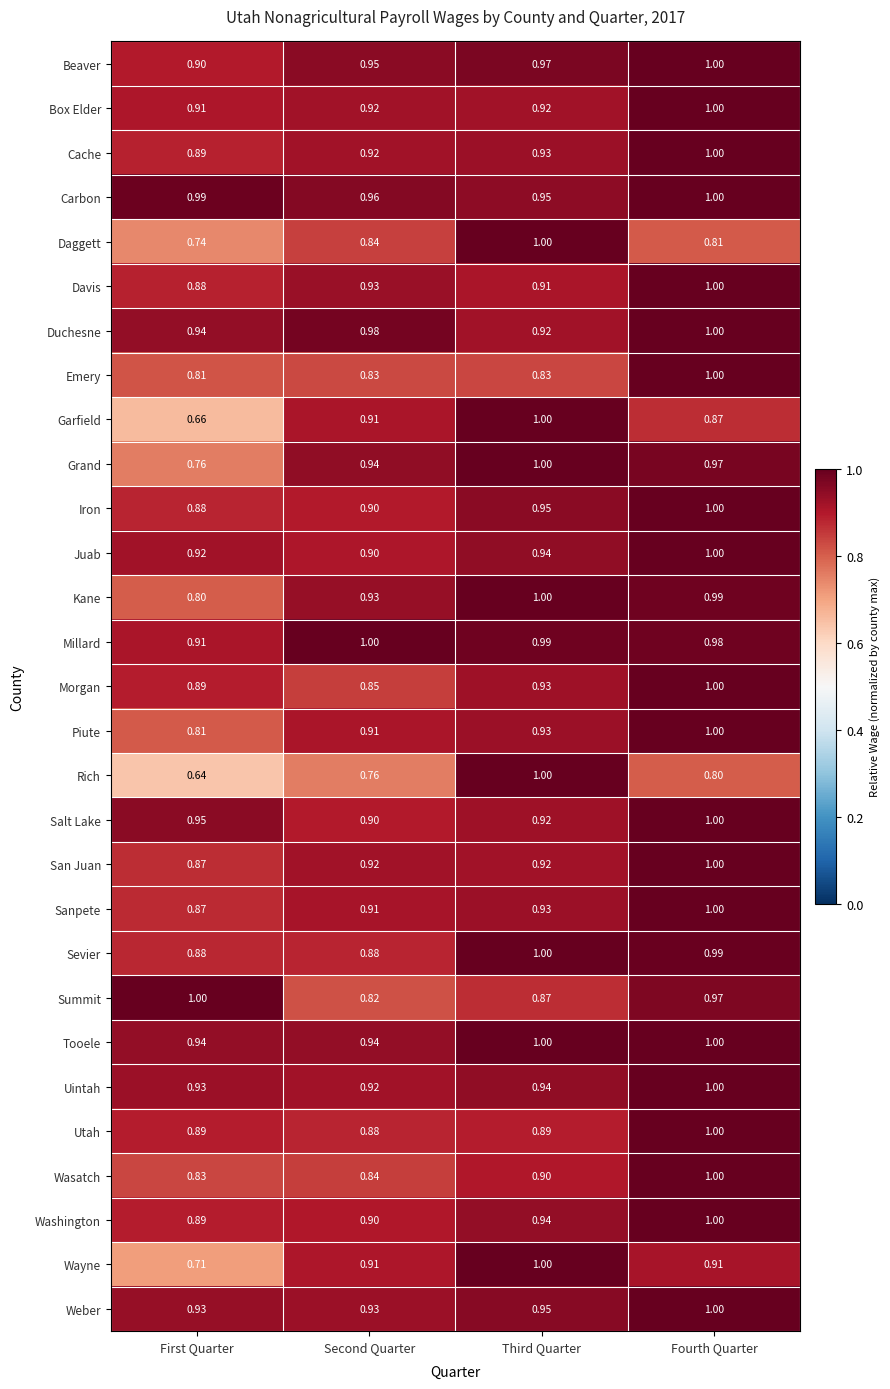

Which series has the widest spread of values?

Rich